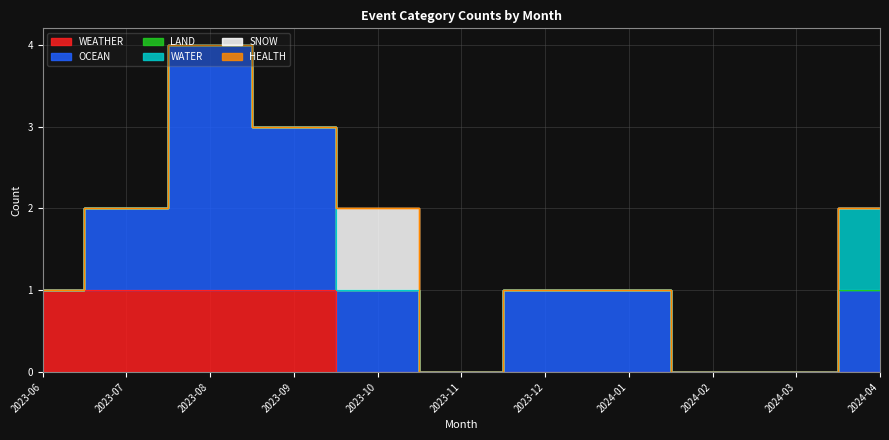

True or false: LAND and WATER cross at least once.

False